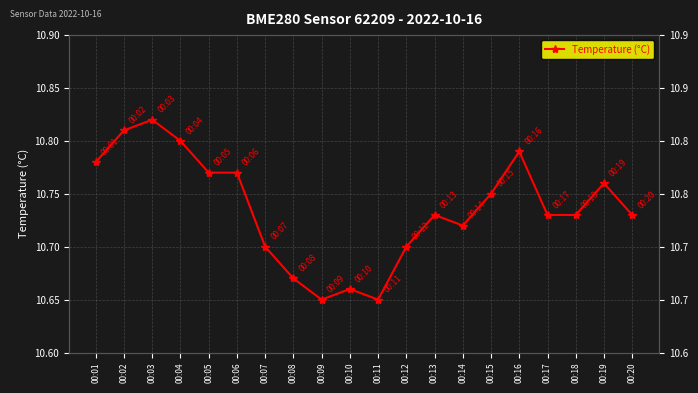

What is the greatest value displayed?

10.8